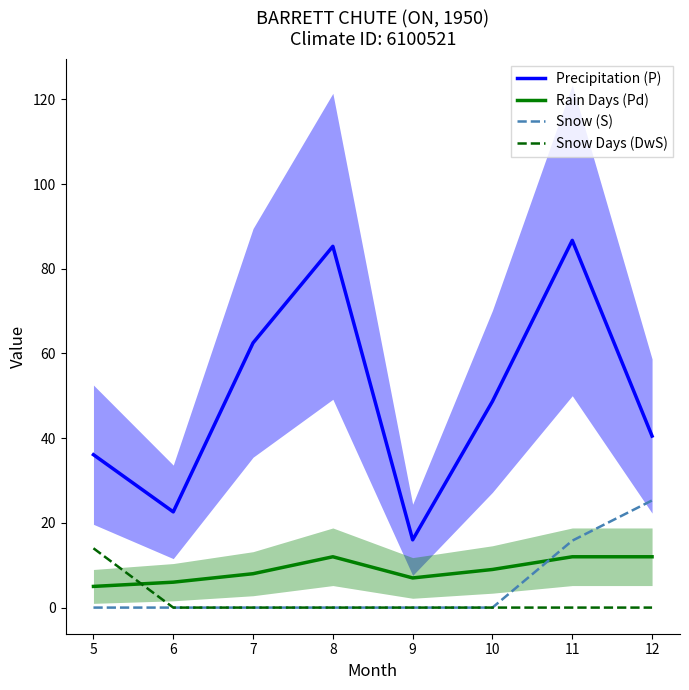

Between 7 and 10, which is larger?

7